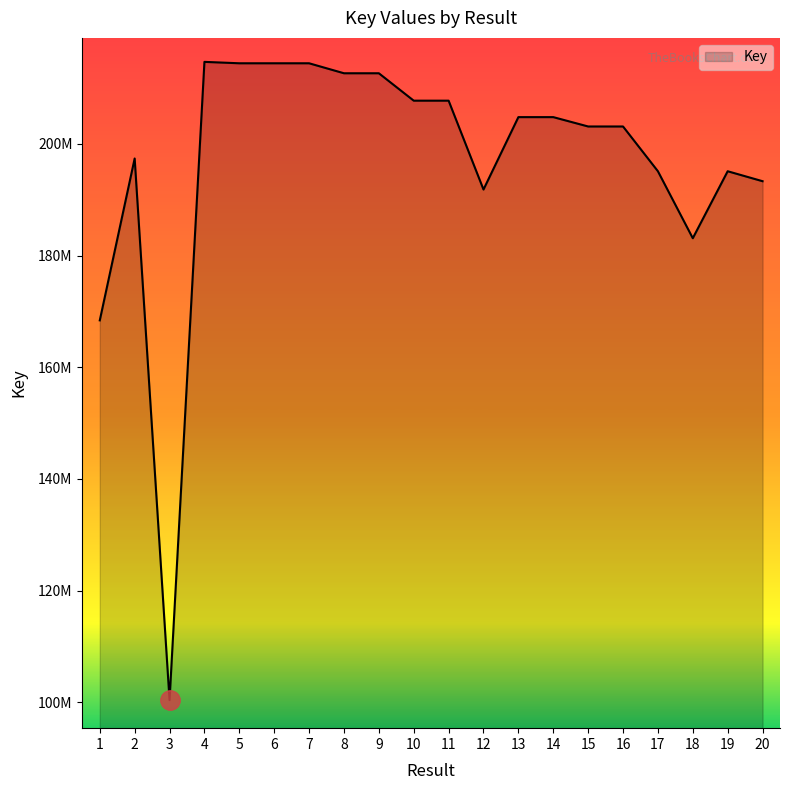

Does the chart have visible grid lines?

No